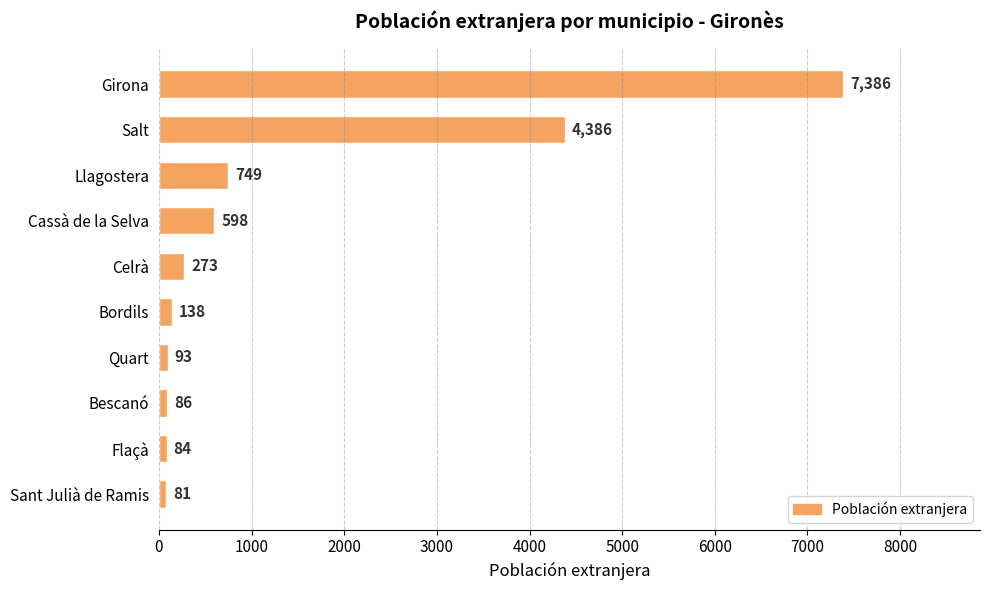

At which label is the value closest to 3733?

Salt